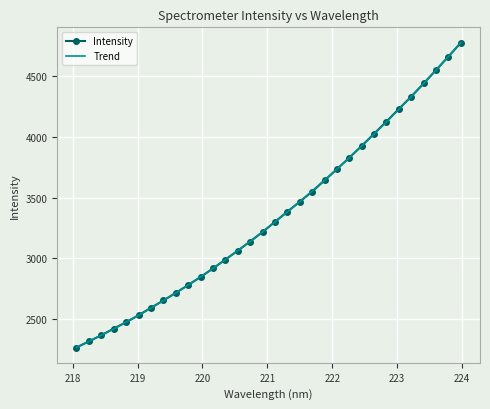

What is the maximum value shown in the chart?

4770.5